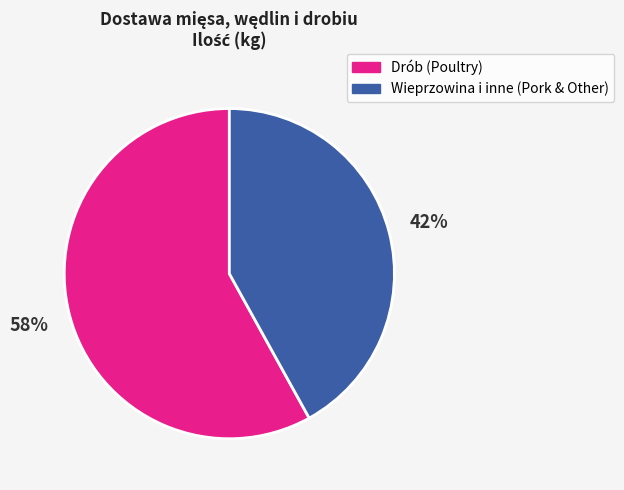

Does any single category account for the majority?

Yes